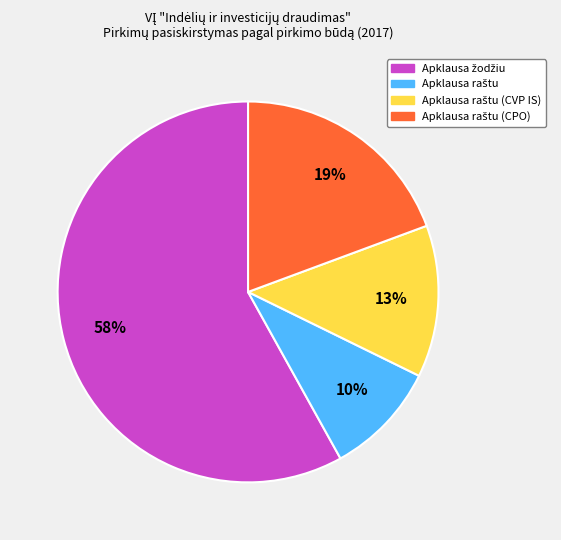

How many slices are in this pie chart?

4